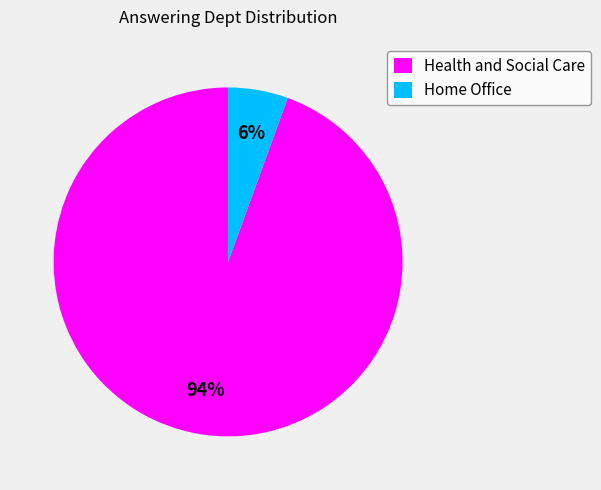

To the nearest percent, what is the average slice percentage?

50%